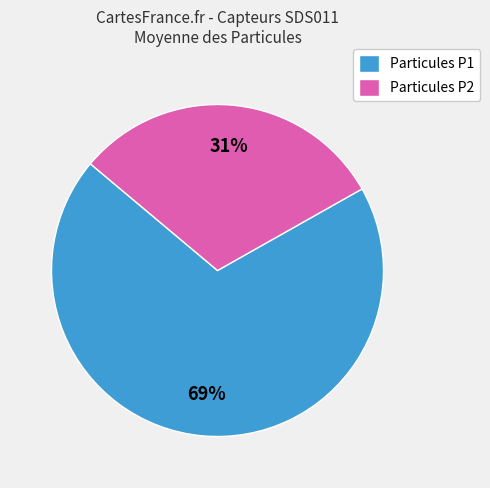

Count the number of slices in the pie.

2